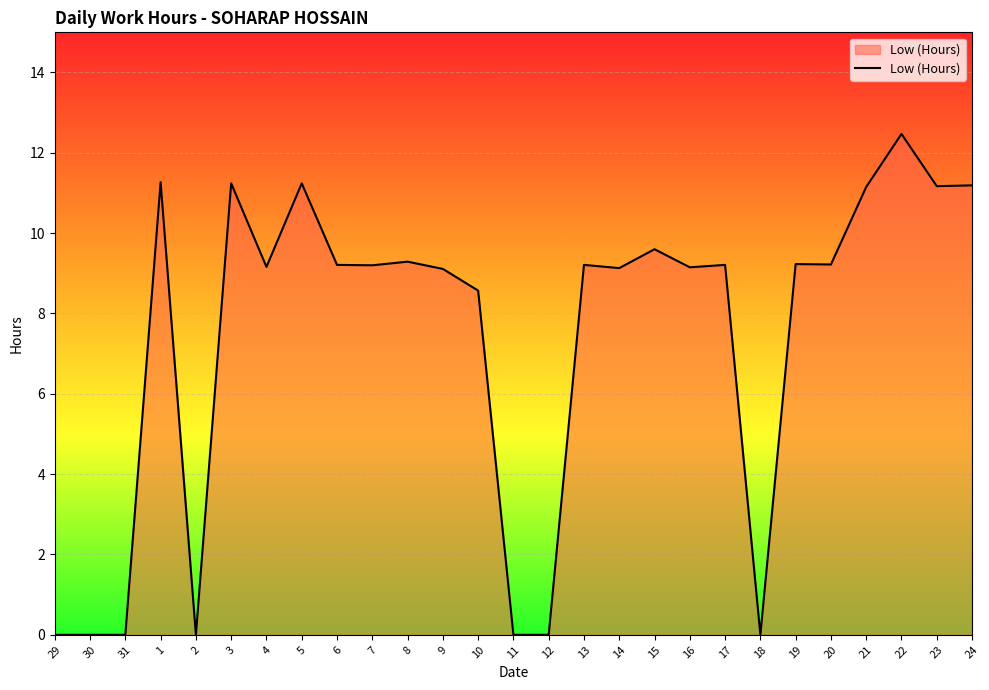

What position from the right is 31?

25